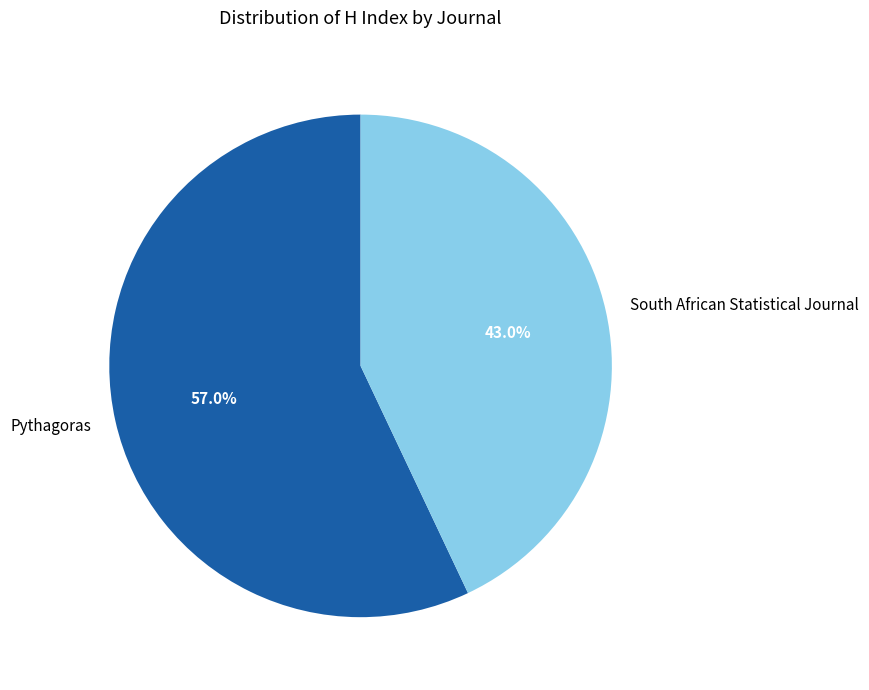

What percentage is NOT represented by South African Statistical Journal?

57.0%